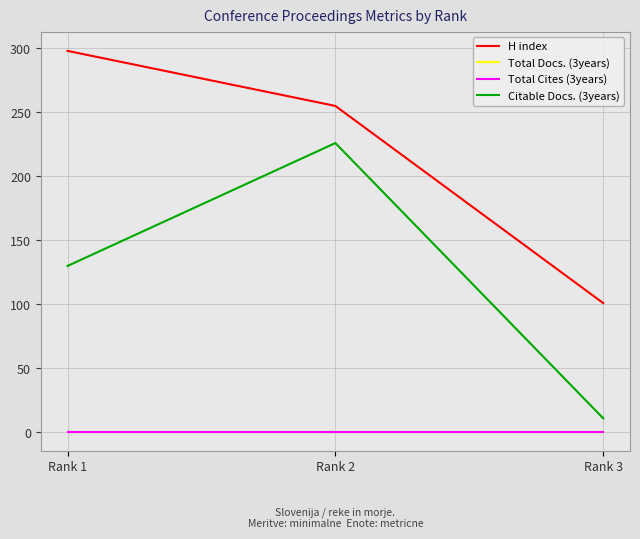

Is this an area chart (filled region under the line)?

No